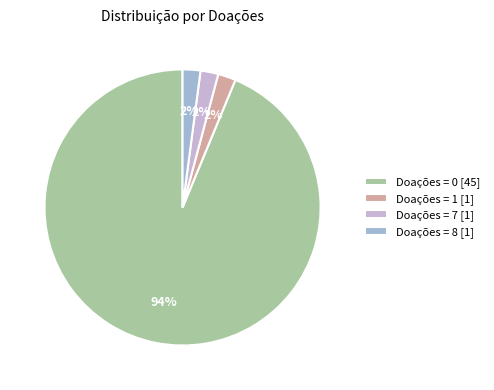

Which slice is the largest?

Doações = 0 [45]